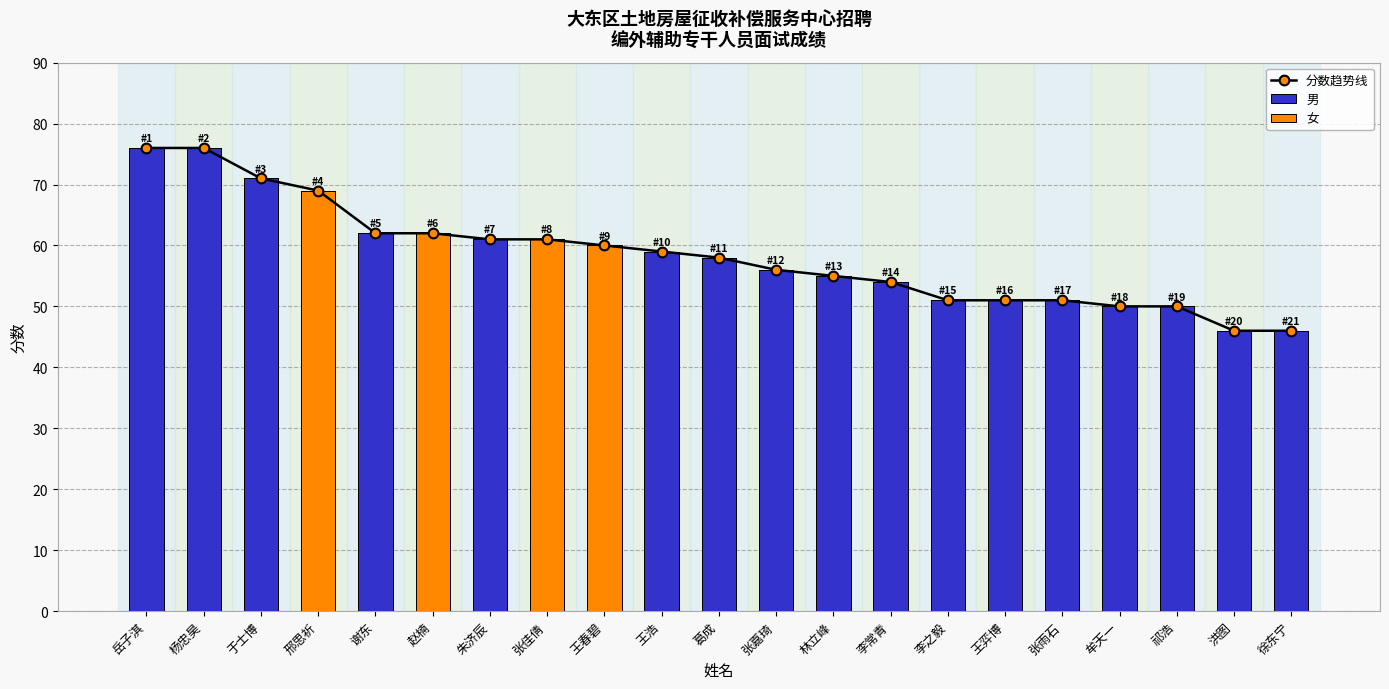

Between 祁浩 and 谢东, which is larger?

谢东